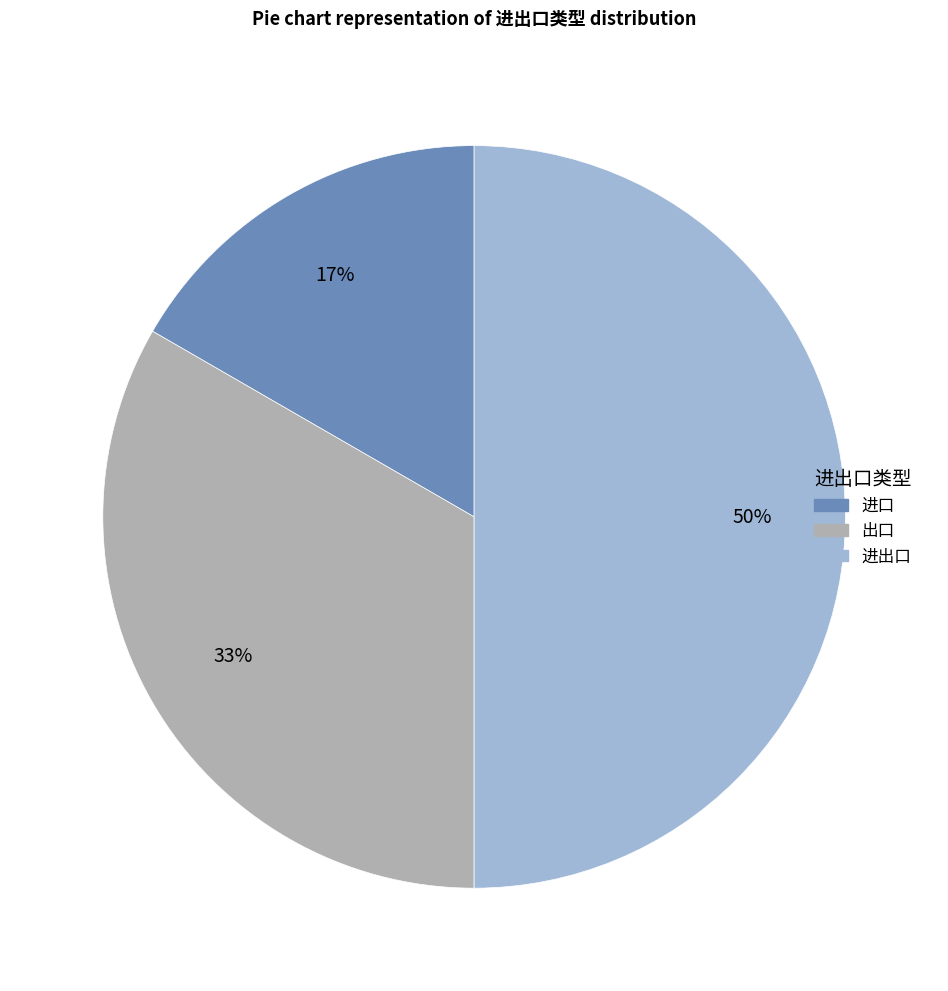

Which category has the smallest portion of the pie?

进口